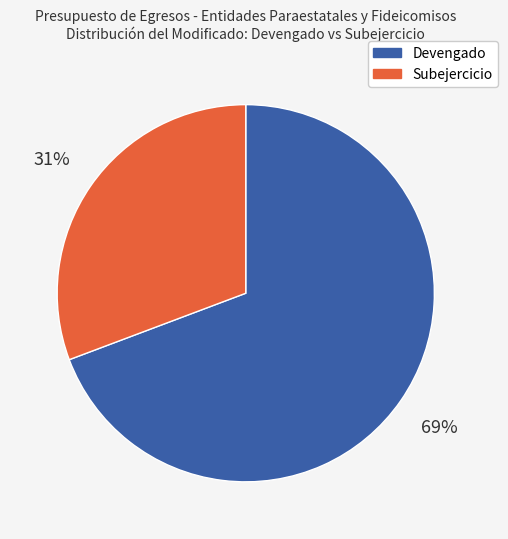

What percentage is the Subejercicio slice, to the nearest percent?

31%